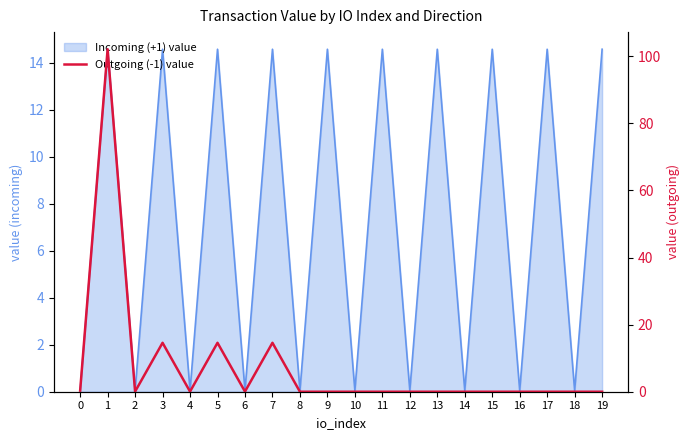

How many lines are shown in the chart?

1